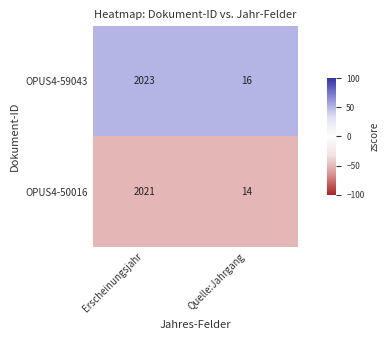

Reading left to right, extract all data points from this chart.

OPUS4-59043: Erscheinungsjahr=2023	Quelle:Jahrgang=16
OPUS4-50016: Erscheinungsjahr=2021	Quelle:Jahrgang=14